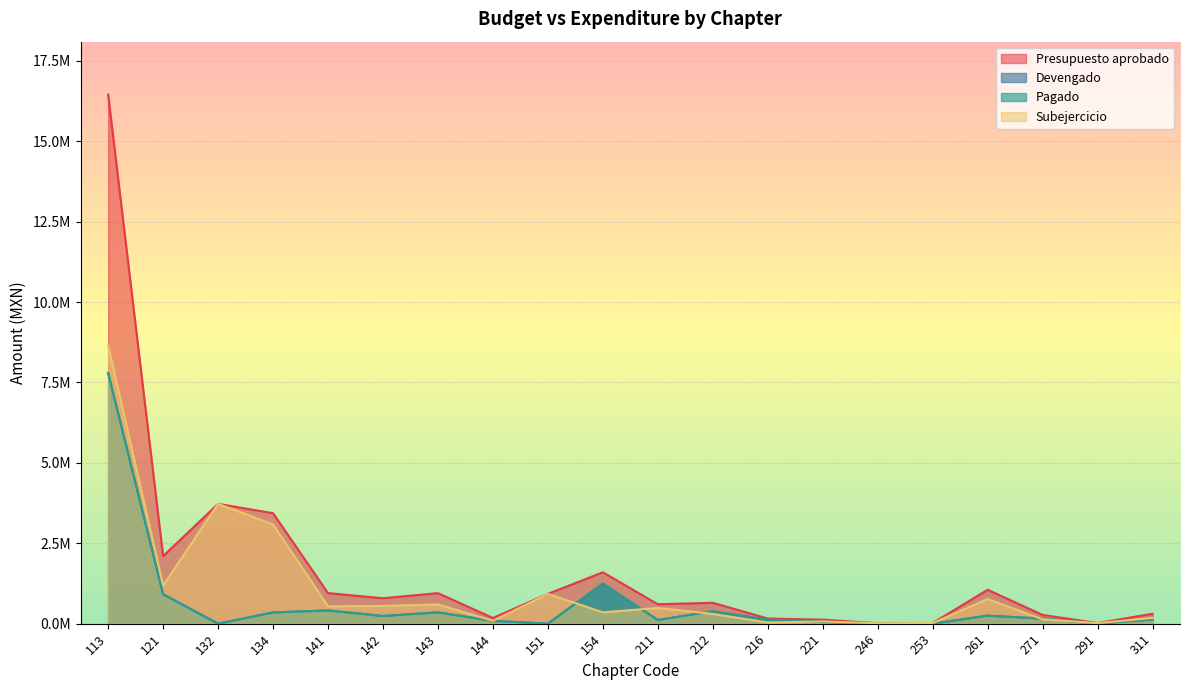

How many lines are shown in the chart?

4